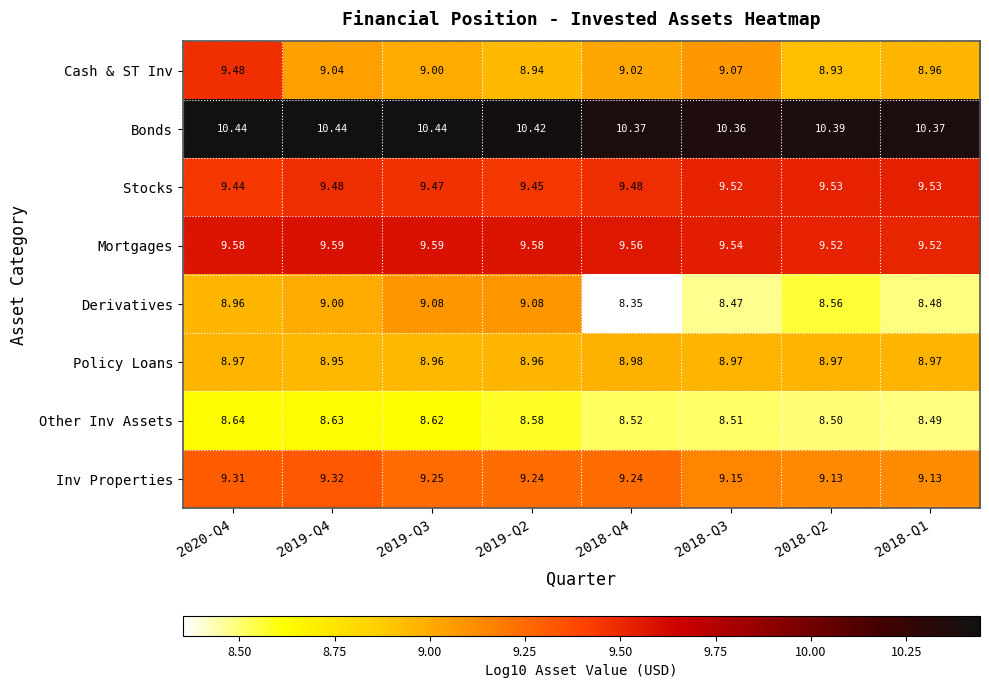

At how many categories does at least one series exceed 9?

8